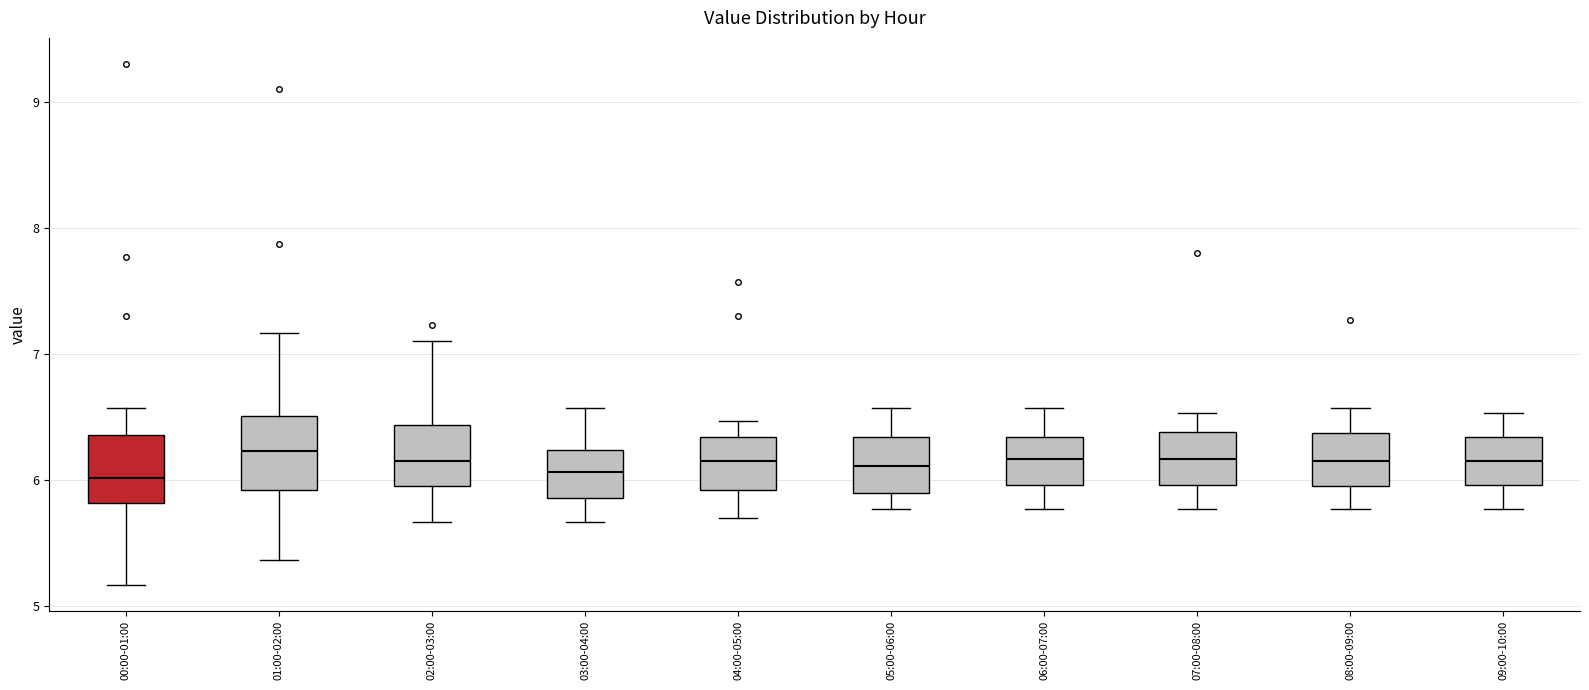

Reading left to right, transcribe this box plot: for each box, give where its median line is, the range the box spans, and where its two whiskers end, as read against the y-axis. The values are not printed on the chart, so give them approximately, as read against the axis.

00:00-01:00: median 6.0, box 5.8 to 6.4, whiskers 5.2 to 6.6
01:00-02:00: median 6.2, box 5.9 to 6.5, whiskers 5.4 to 7.2
02:00-03:00: median 6.2, box 6.0 to 6.4, whiskers 5.7 to 7.1
03:00-04:00: median 6.1, box 5.9 to 6.2, whiskers 5.7 to 6.6
04:00-05:00: median 6.2, box 5.9 to 6.3, whiskers 5.7 to 6.5
05:00-06:00: median 6.1, box 5.9 to 6.3, whiskers 5.8 to 6.6
06:00-07:00: median 6.2, box 6.0 to 6.3, whiskers 5.8 to 6.6
07:00-08:00: median 6.2, box 6.0 to 6.4, whiskers 5.8 to 6.5
08:00-09:00: median 6.2, box 6.0 to 6.4, whiskers 5.8 to 6.6
09:00-10:00: median 6.2, box 6.0 to 6.3, whiskers 5.8 to 6.5